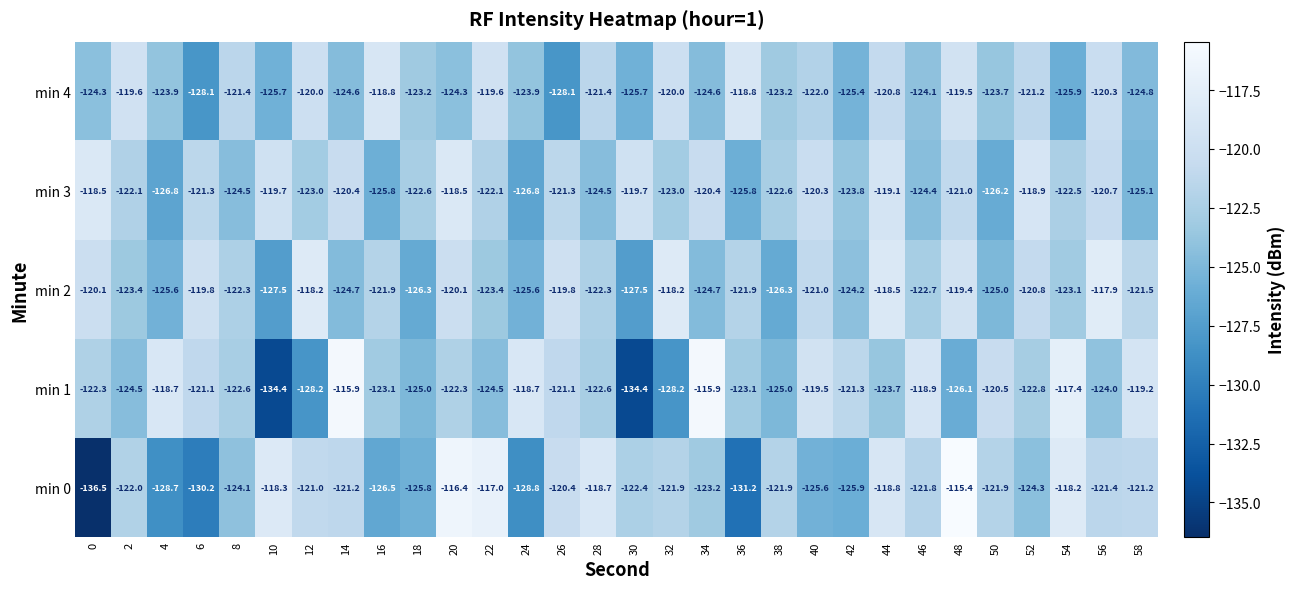

At which label does min 1 first exceed -122?

4